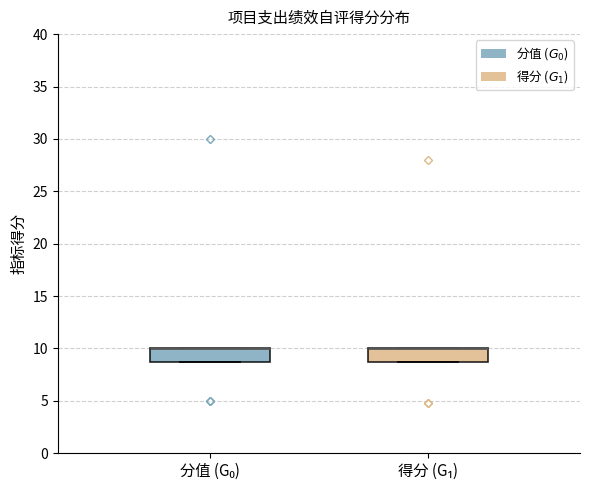

Where is the upper edge of the box for 分值 (G₀) on the y-axis? The values are not printed on the chart, so give them approximately, as read against the axis.

10.0